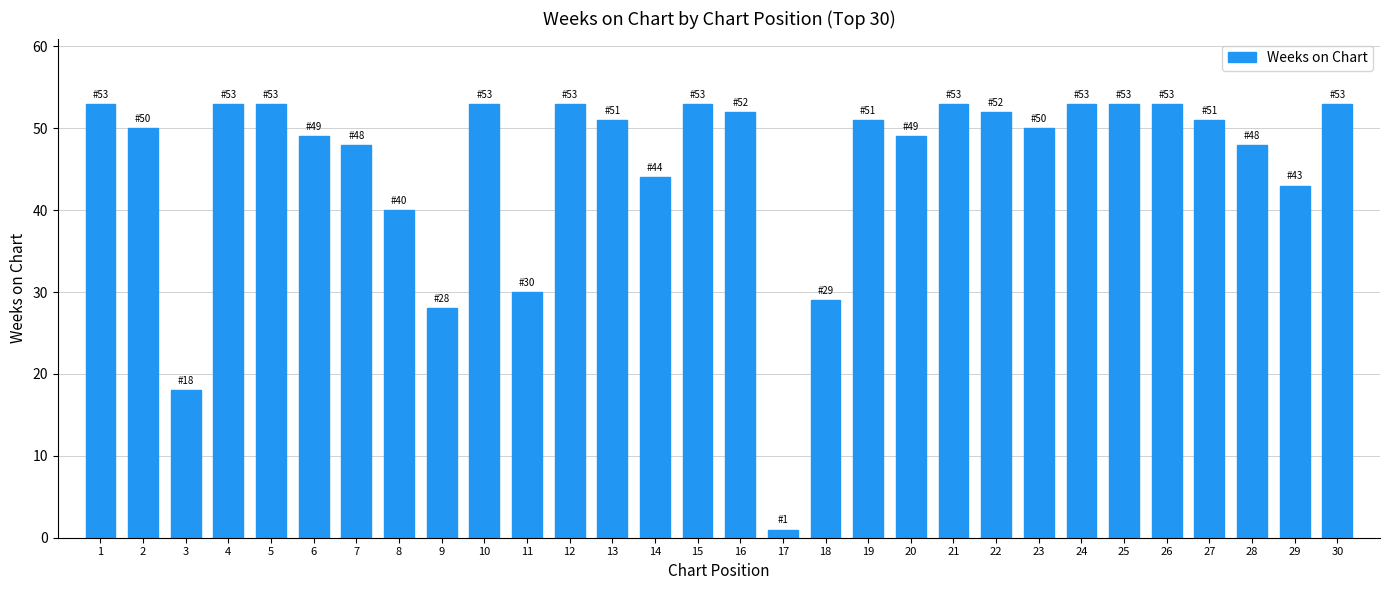

Count the number of categories in the chart.

30